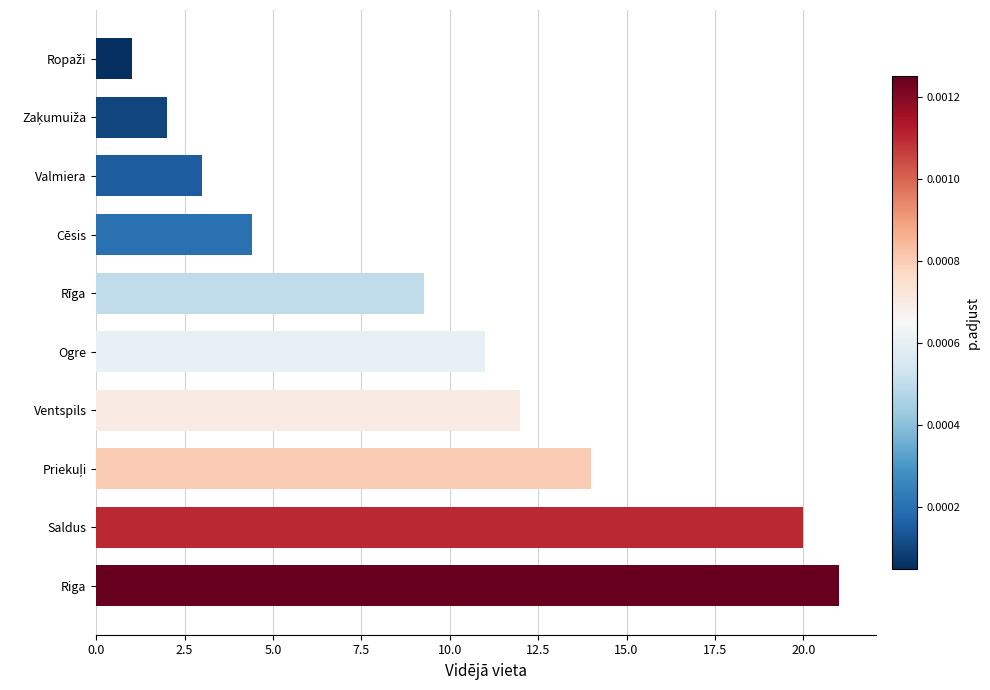

What is the greatest value displayed?

21.0